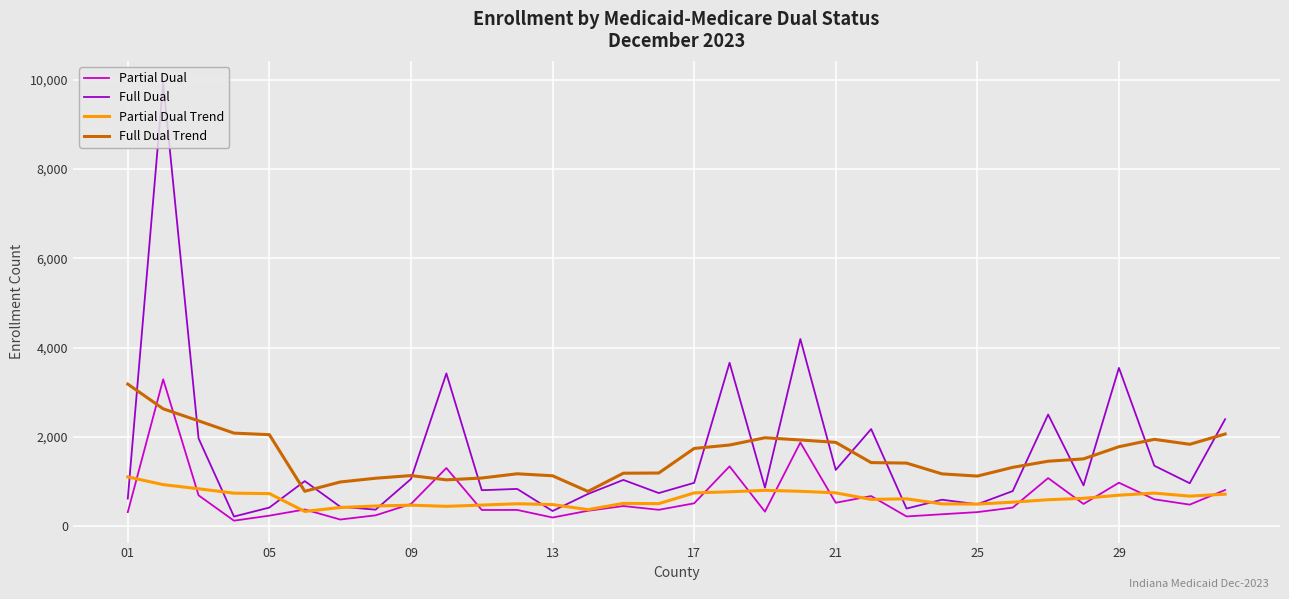

Which series has the largest range (max minus min)?

Full Dual